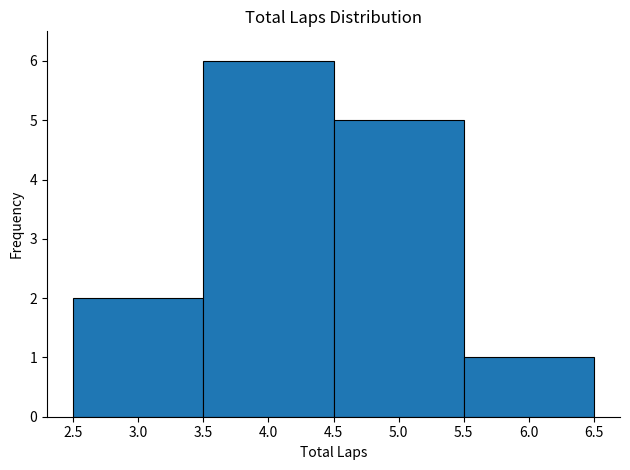

Reading left to right, list every bar in this chart as the range it spans on the x-axis followed by its height. The values are not printed on the chart, so give them approximately, as read against the axis.

2.5 to 3.5: 2
3.5 to 4.5: 6
4.5 to 5.5: 5
5.5 to 6.5: 1